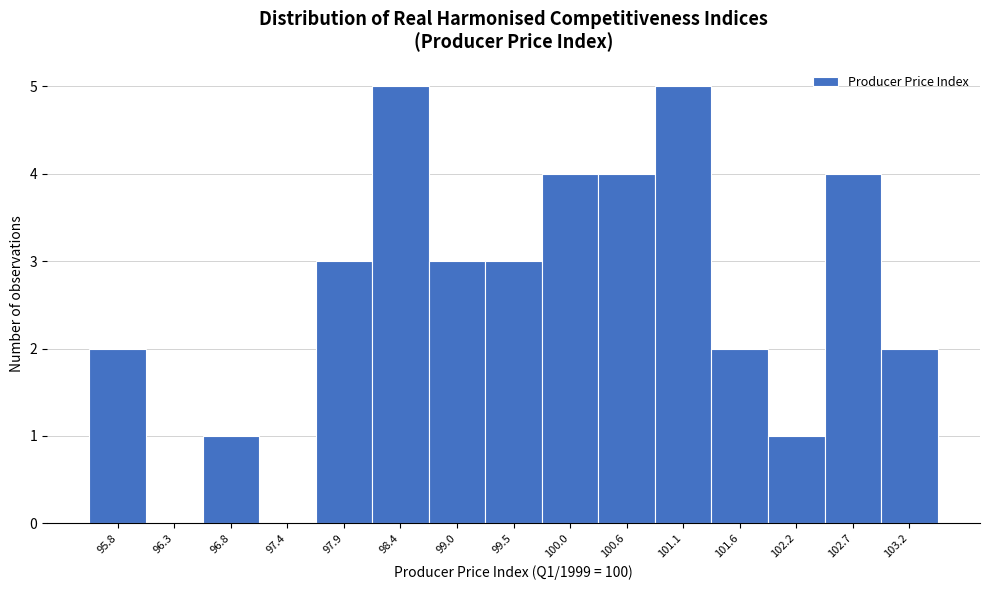

Reading left to right, list all the values displayed in this chart.

95.8=2	96.3=0	96.8=1	97.4=0	97.9=3	98.4=5	99.0=3	99.5=3	100.0=4	100.6=4	101.1=5	101.6=2	102.2=1	102.7=4	103.2=2